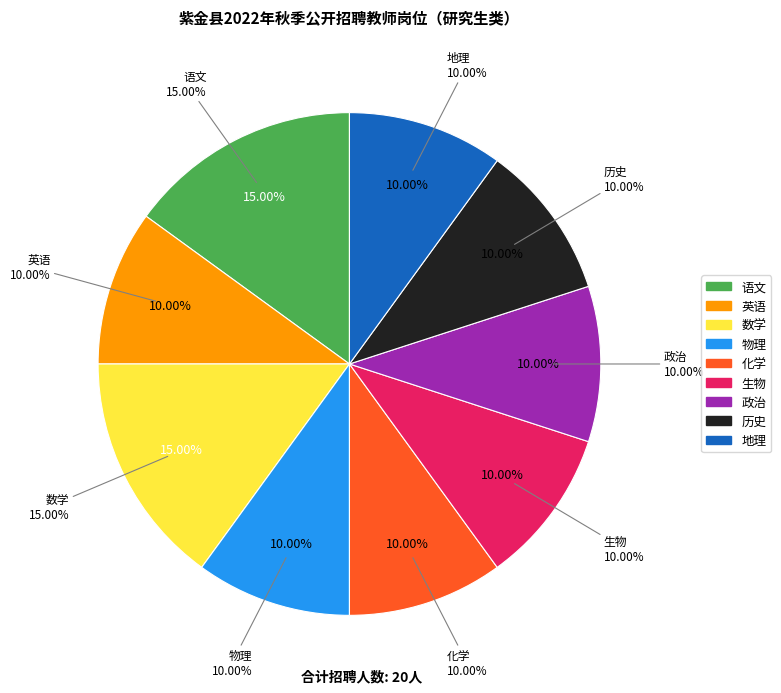

Is it true that 物理 is 10% of the pie?

True